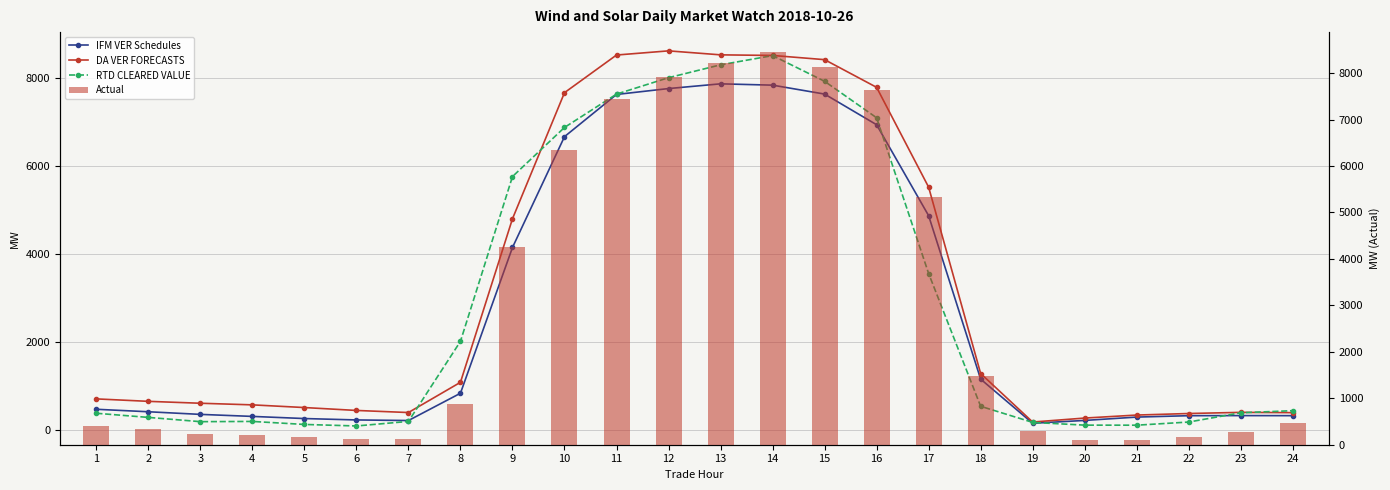

What is the sum of the Actual values at 7 and 17?

5438.0